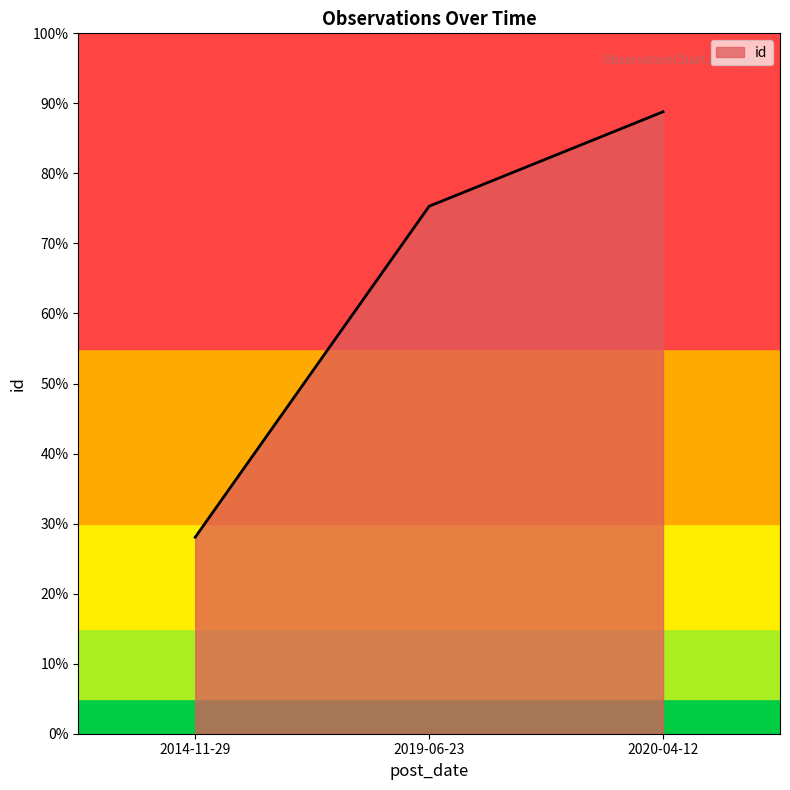

Rank the categories by value from lowest to highest.

2014-11-29, 2019-06-23, 2020-04-12